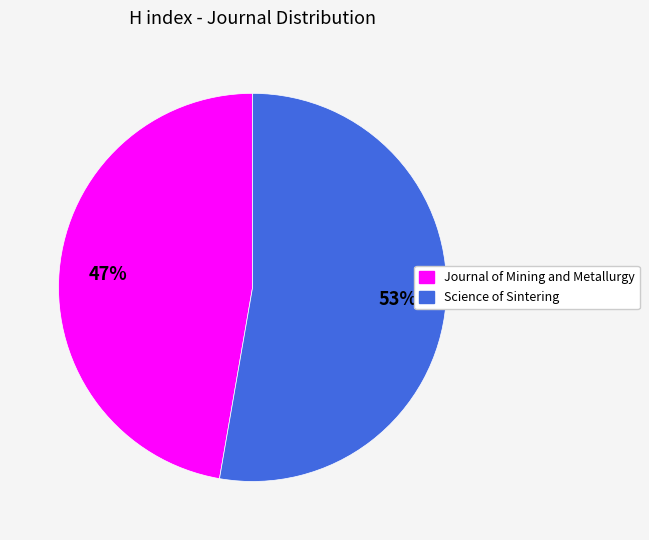

Which category has the smallest portion of the pie?

Journal of Mining and Metallurgy